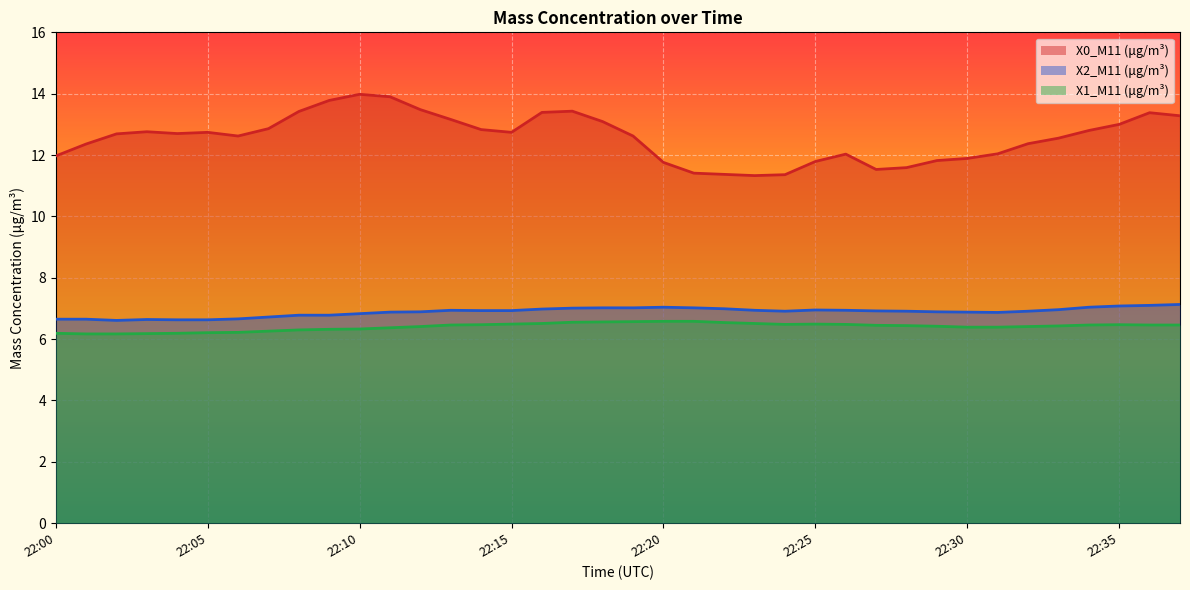

True or false: X1_M11 and X2_M11 cross at least once.

False